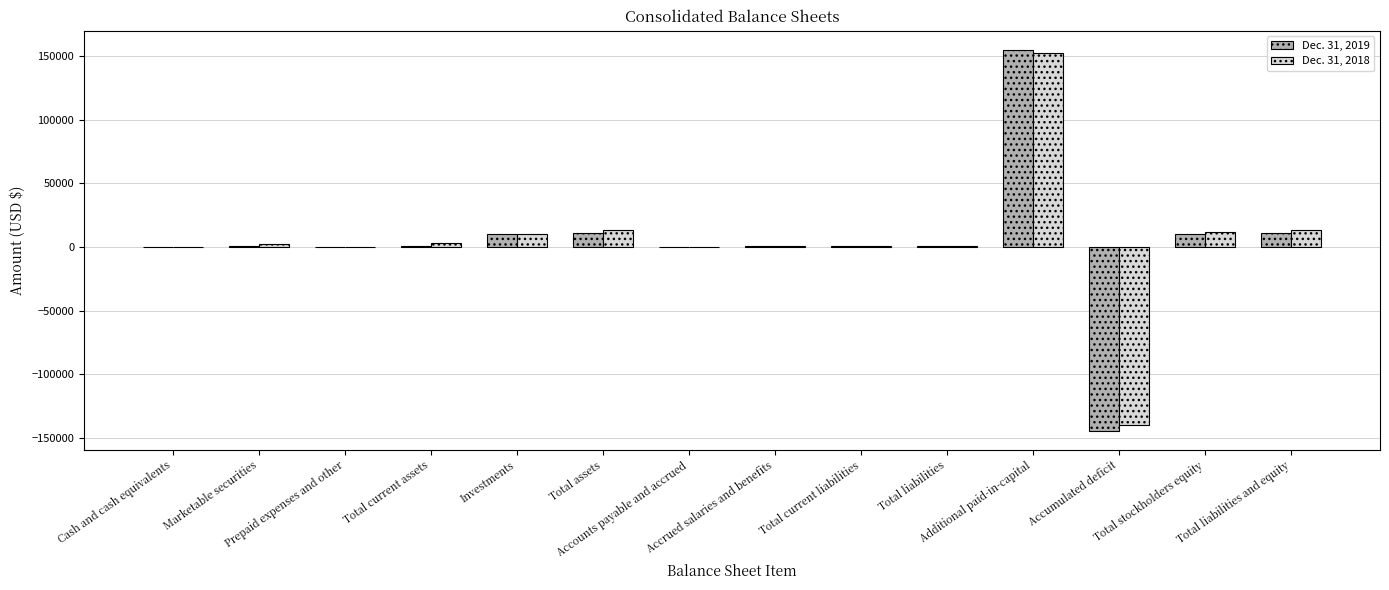

The value of Dec. 31, 2018 at Total current assets is 1126. True or false?

False